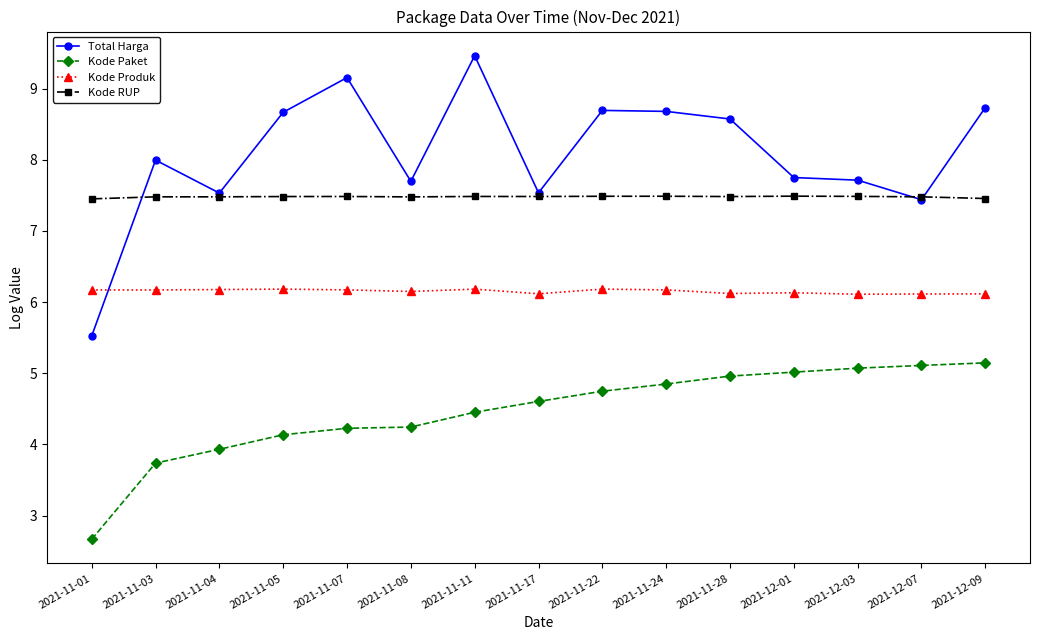

What position from the right is 2021-11-05?

12